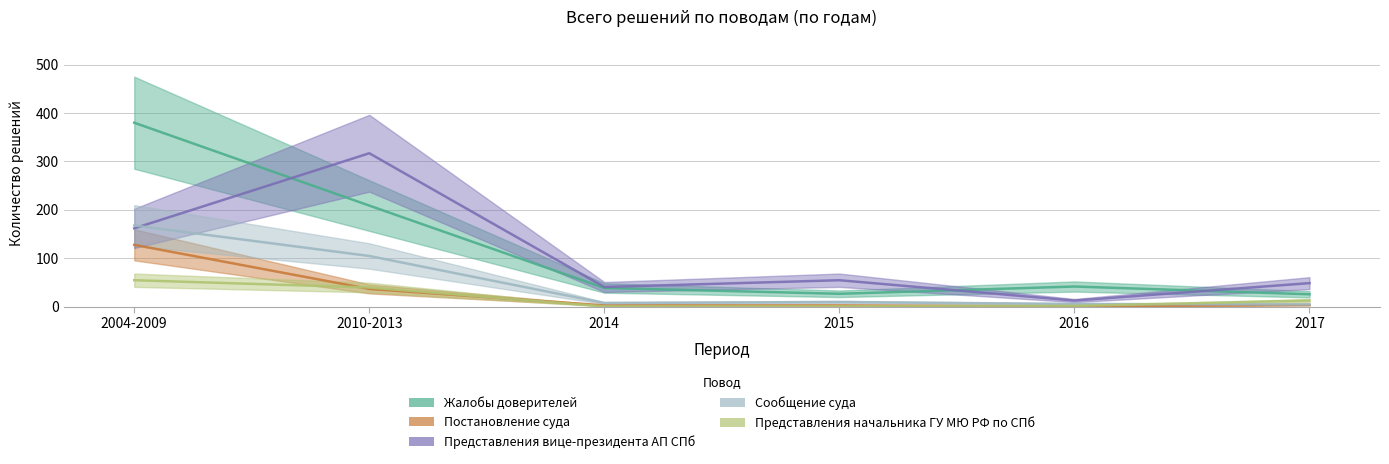

Which series has the widest spread of values?

Жалобы доверителей